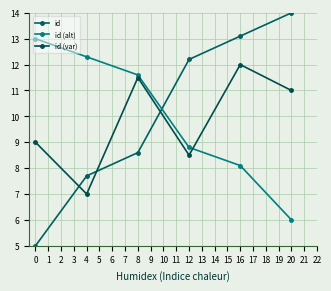

Reading left to right, what are all the values shown in this chart?

id: 0=5.0	4=7.7	8=8.6	12=12.2	16=13.1	20=14.0
id (alt): 0=13.0	4=12.3	8=11.6	12=8.8	16=8.1	20=6.0
id (var): 0=9.0	4=7.0	8=11.5	12=8.5	16=12.0	20=11.0